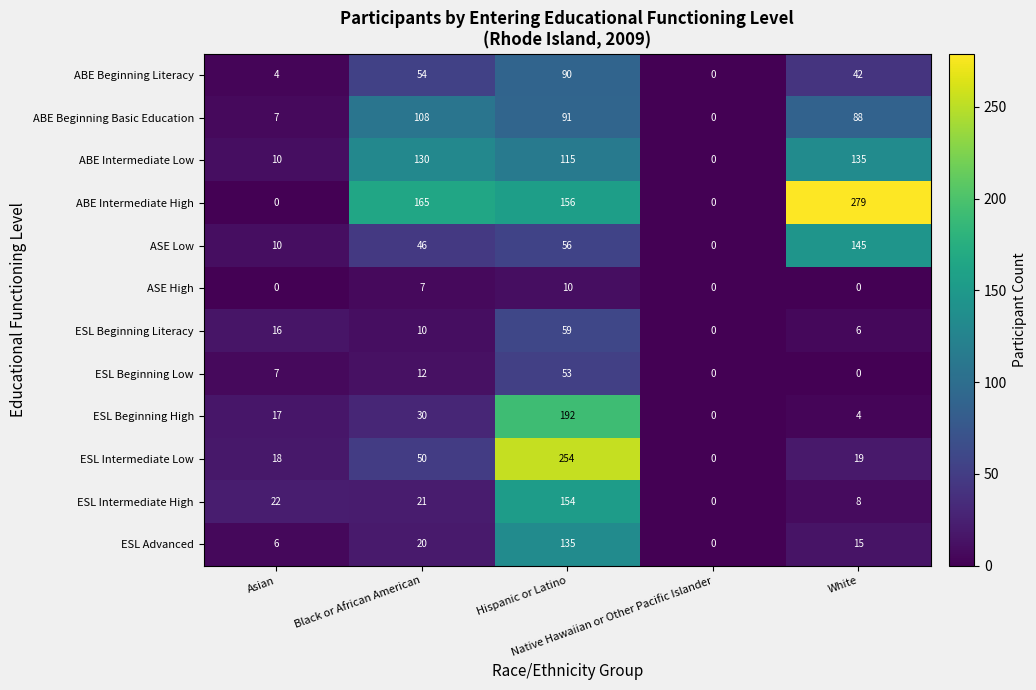

Which series has the largest range (max minus min)?

ABE Intermediate High